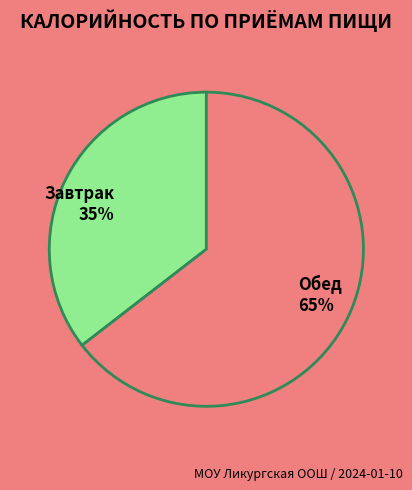

How many slices are in this pie chart?

2